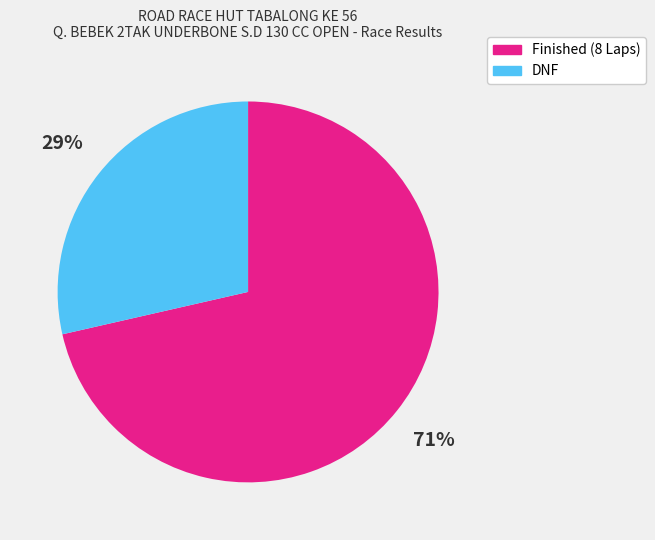

Count the number of slices in the pie.

2